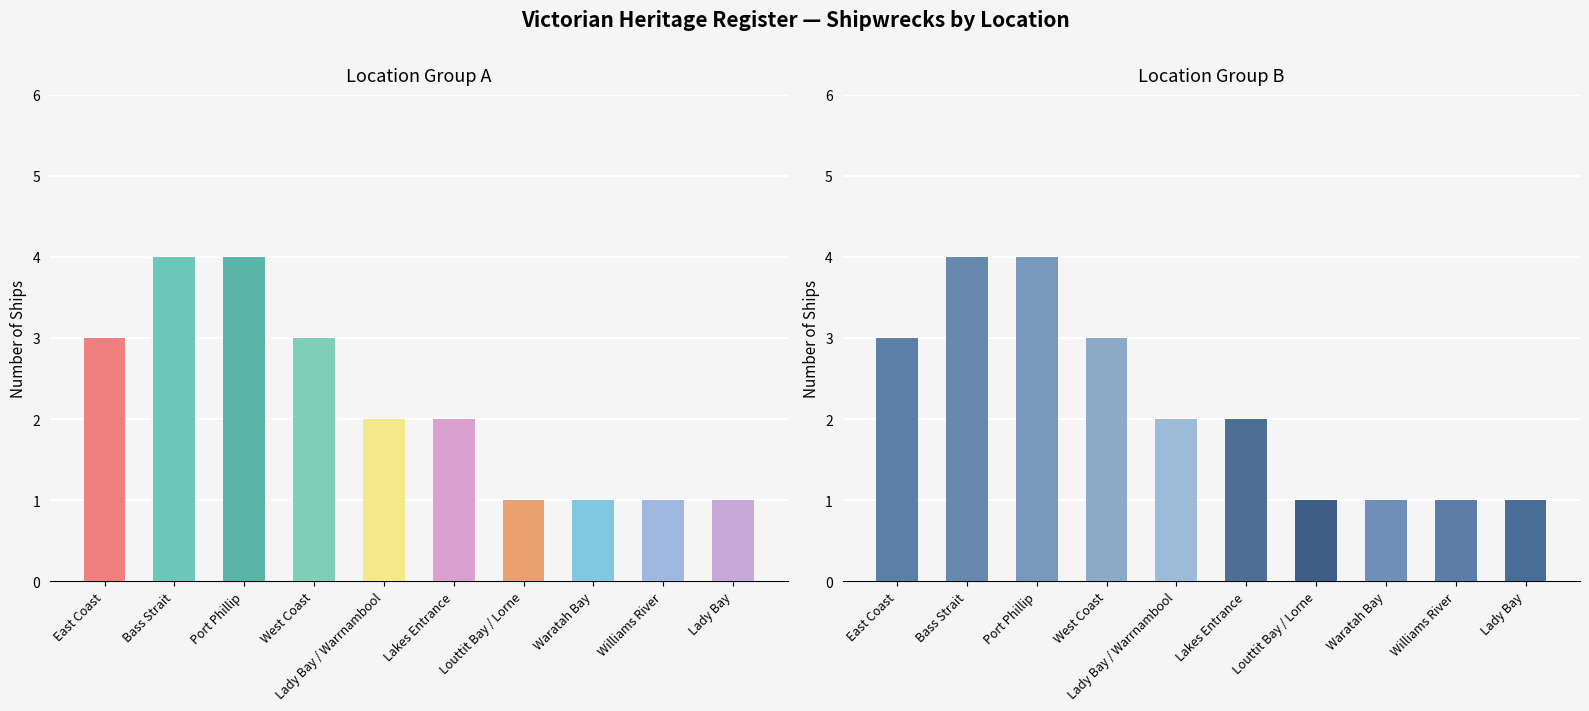

What is the sum of the values at Louttit Bay / Lorne and Port Phillip?

5